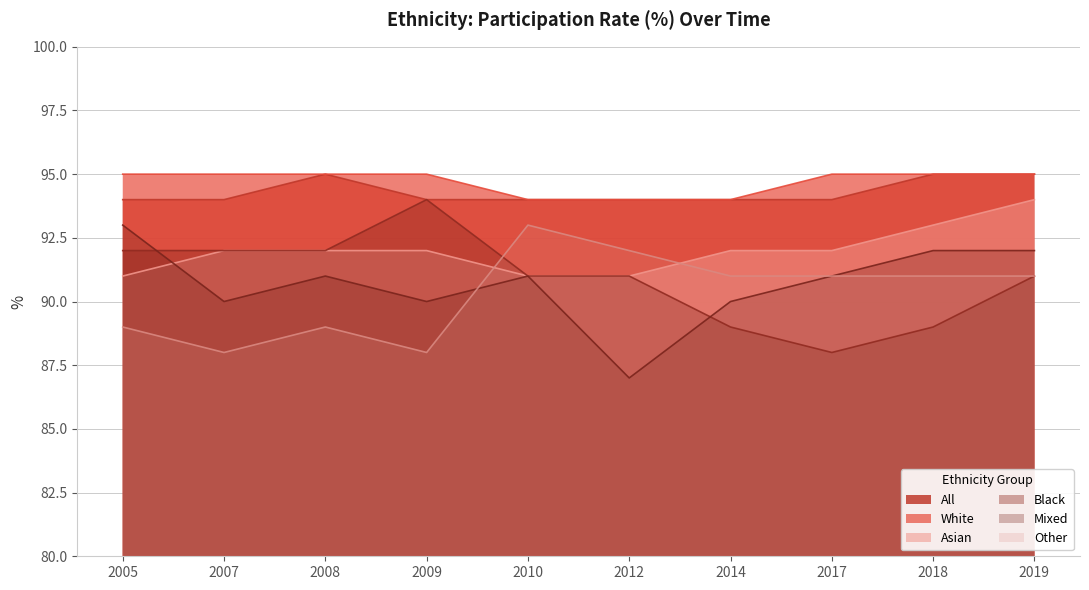

What are all the series names shown in the legend?

All, White, Asian, Black, Mixed, Other